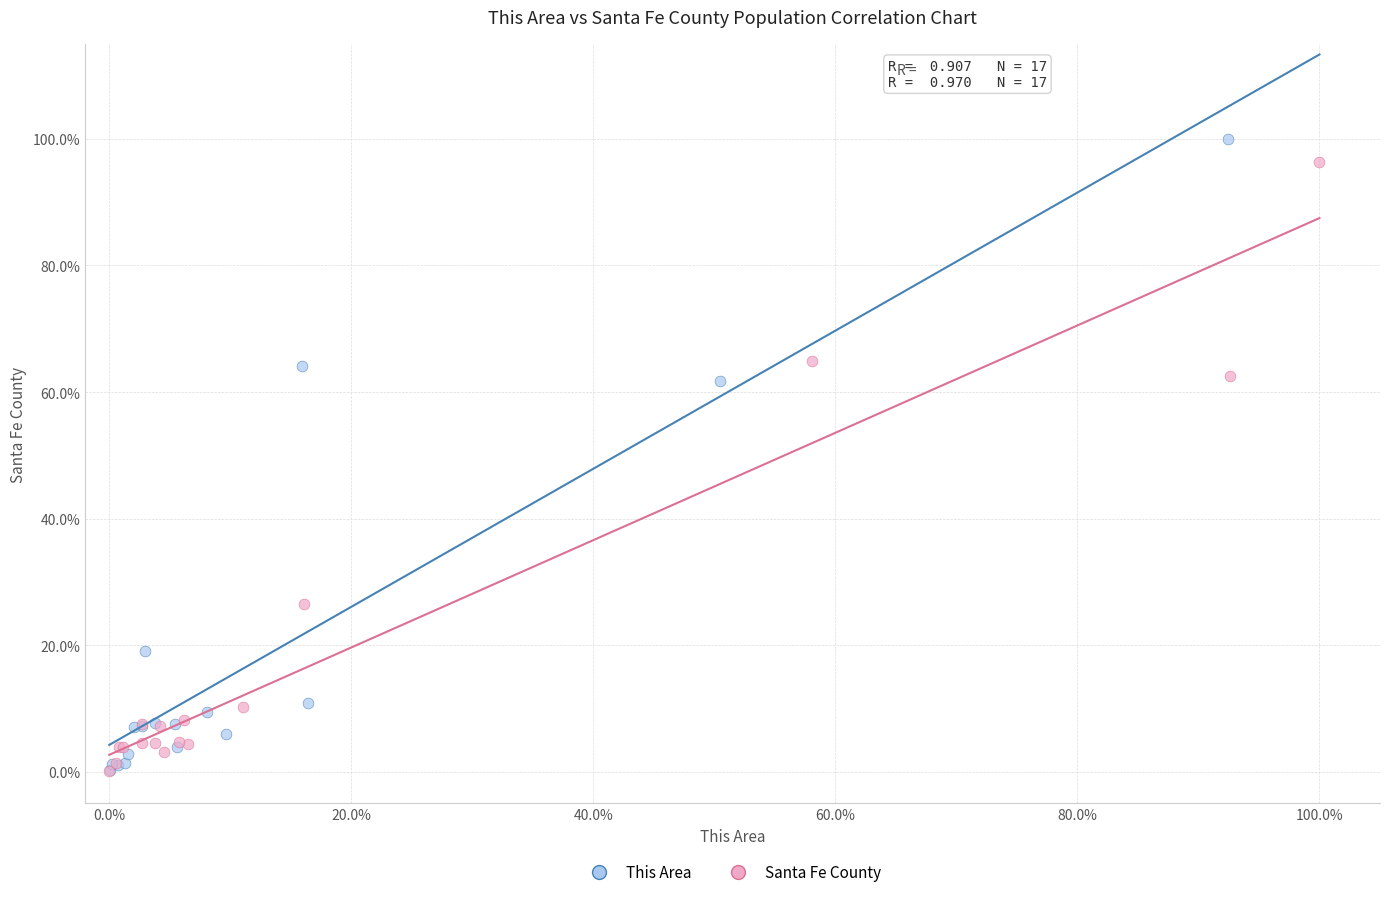

Which series contains the highest Y value?

This Area